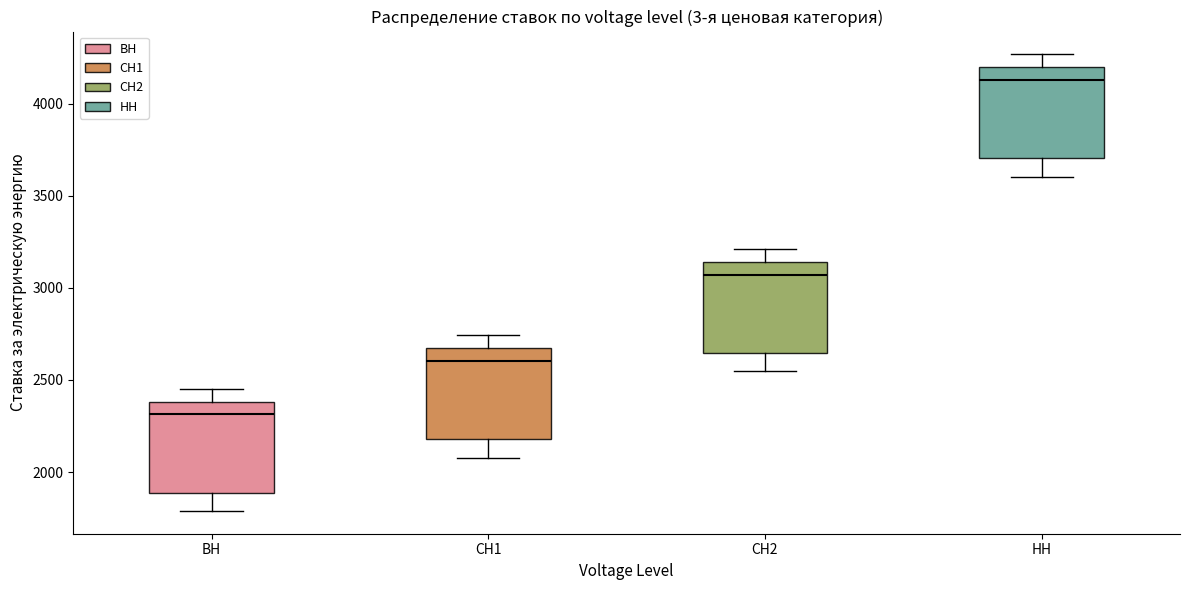

Reading left to right, read every box against the y-axis: the position of its median line, the range the box covers, and the ends of its whiskers. The values are not printed on the chart, so give them approximately, as read against the axis.

ВН: median 2300, box 1900 to 2400, whiskers 1800 to 2450
СН1: median 2600, box 2200 to 2650, whiskers 2100 to 2750
СН2: median 3050, box 2650 to 3150, whiskers 2550 to 3200
НН: median 4150, box 3700 to 4200, whiskers 3600 to 4250